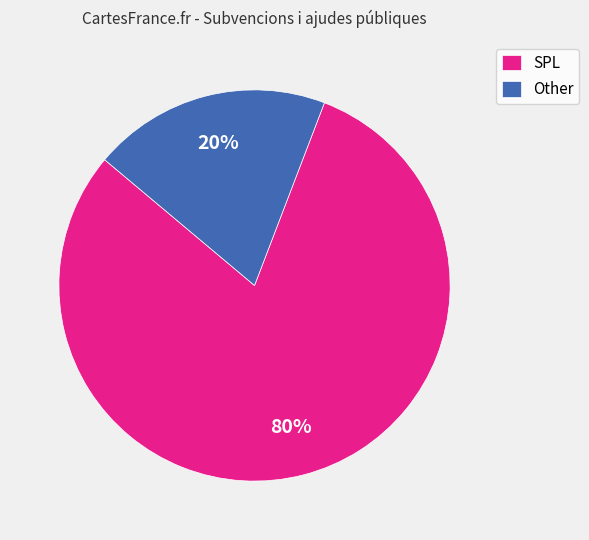

Which slice is the largest?

SPL